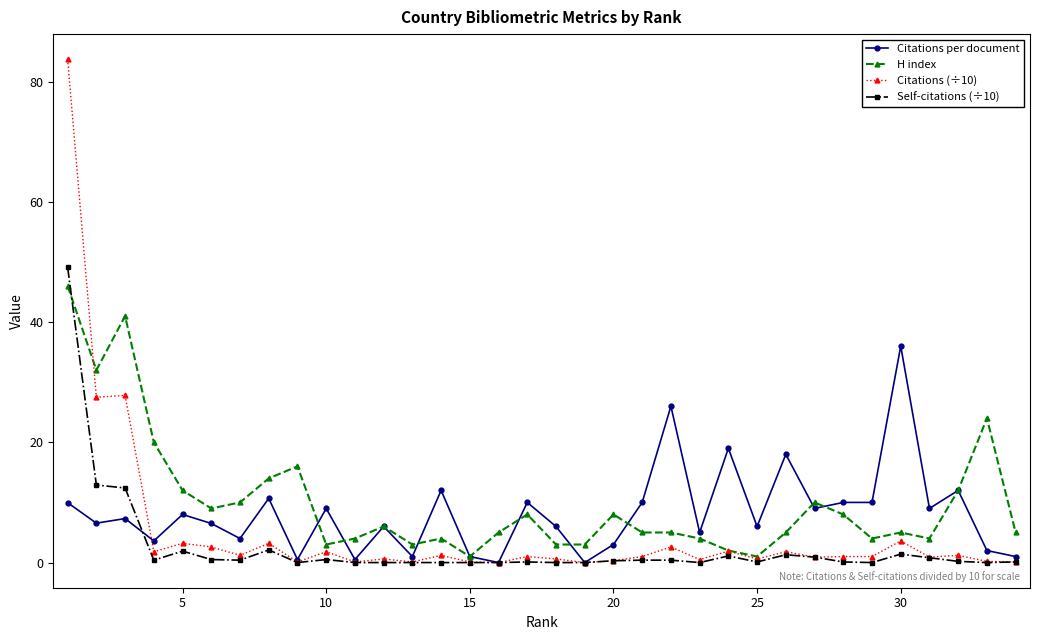

How many lines are shown in the chart?

4